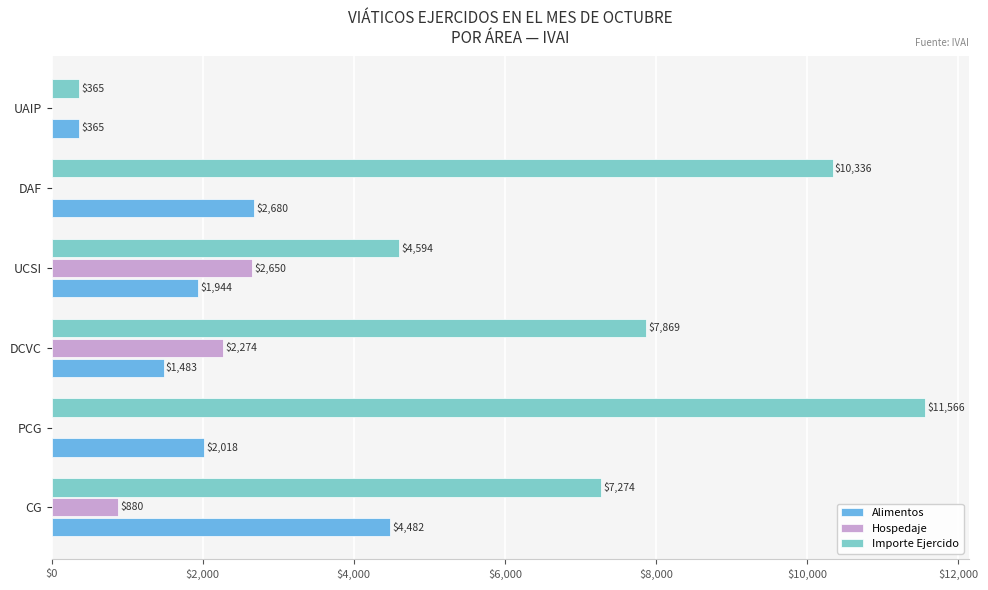

The value of Alimentos at UCSI is 3241.3. True or false?

False